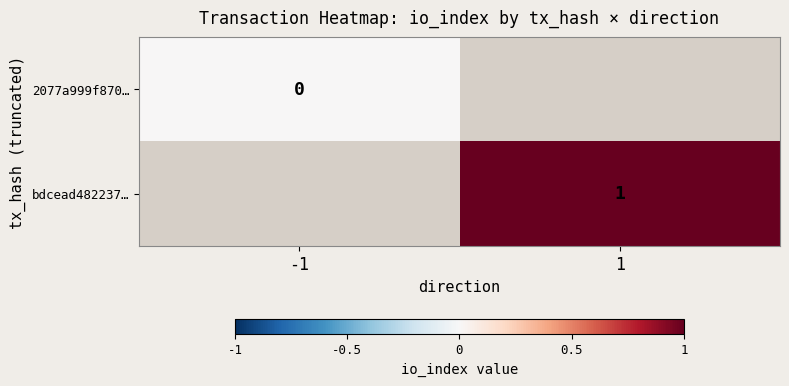

At how many categories does at least one series exceed 0?

1